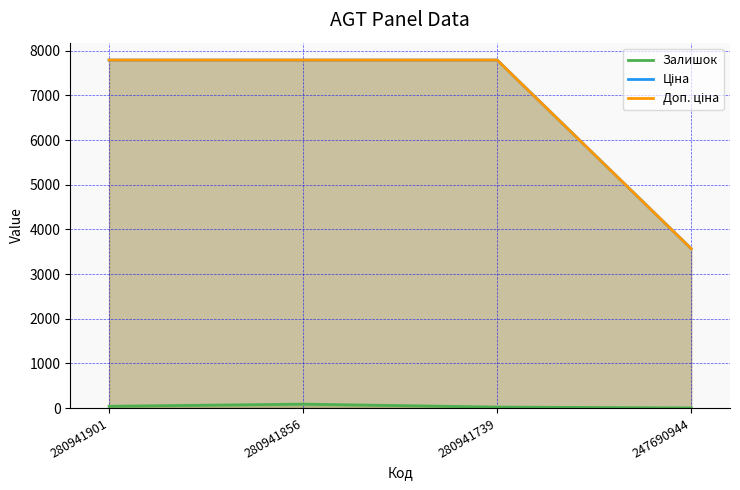

True or false: Ціна has a value of 7792.9 at 280941856.

True